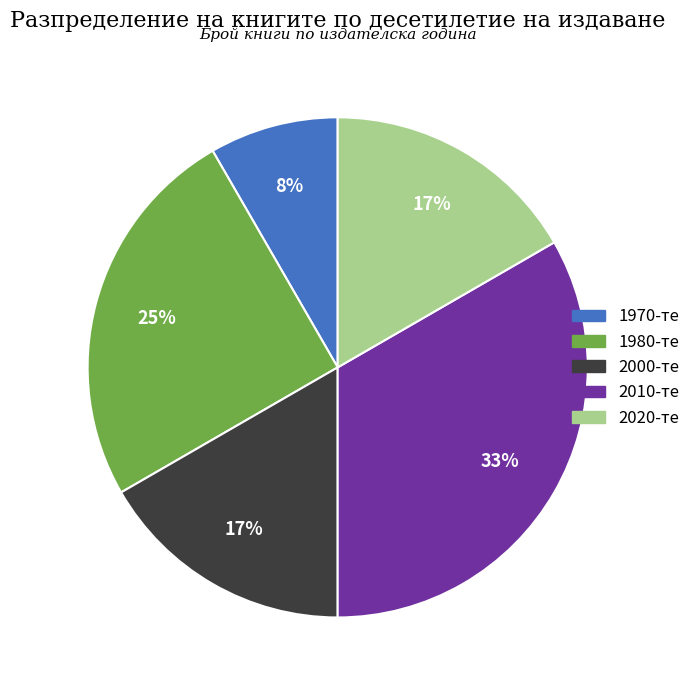

Count the number of slices in the pie.

5